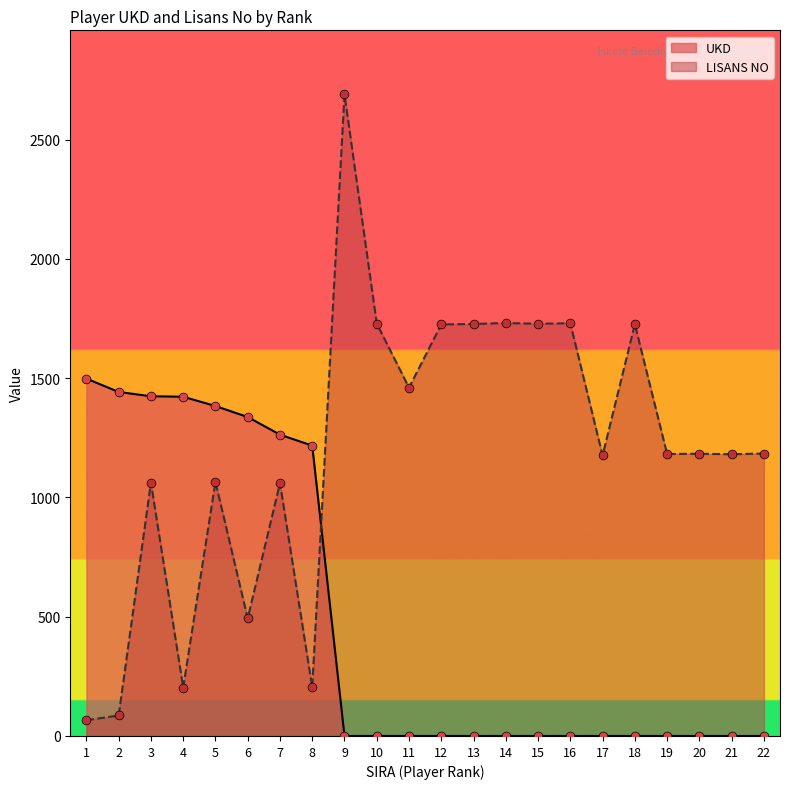

Which series contains the highest Y value?

LISANS NO